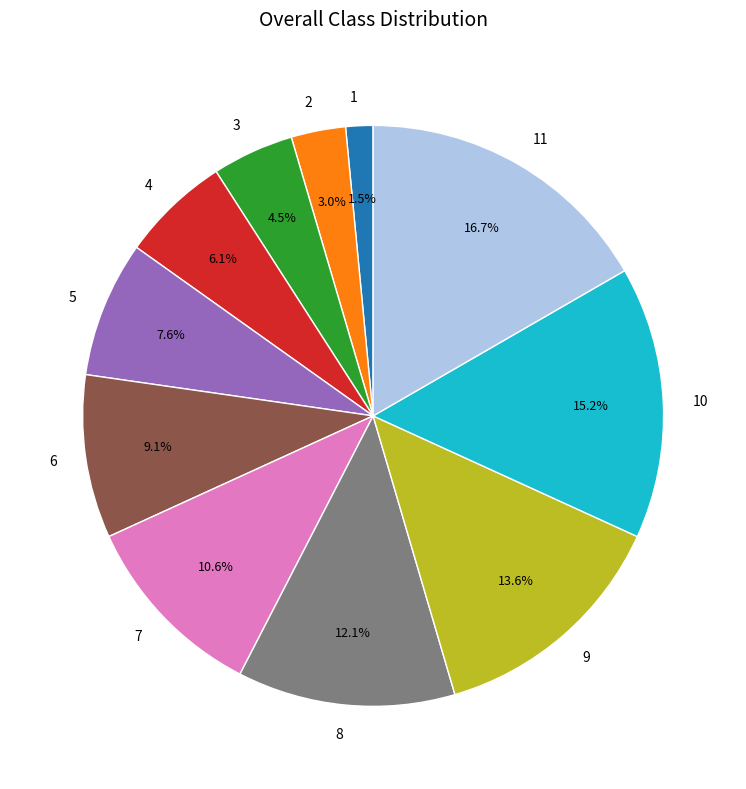

Approximately how many times larger is the value at 8 compared to 9?

0.9